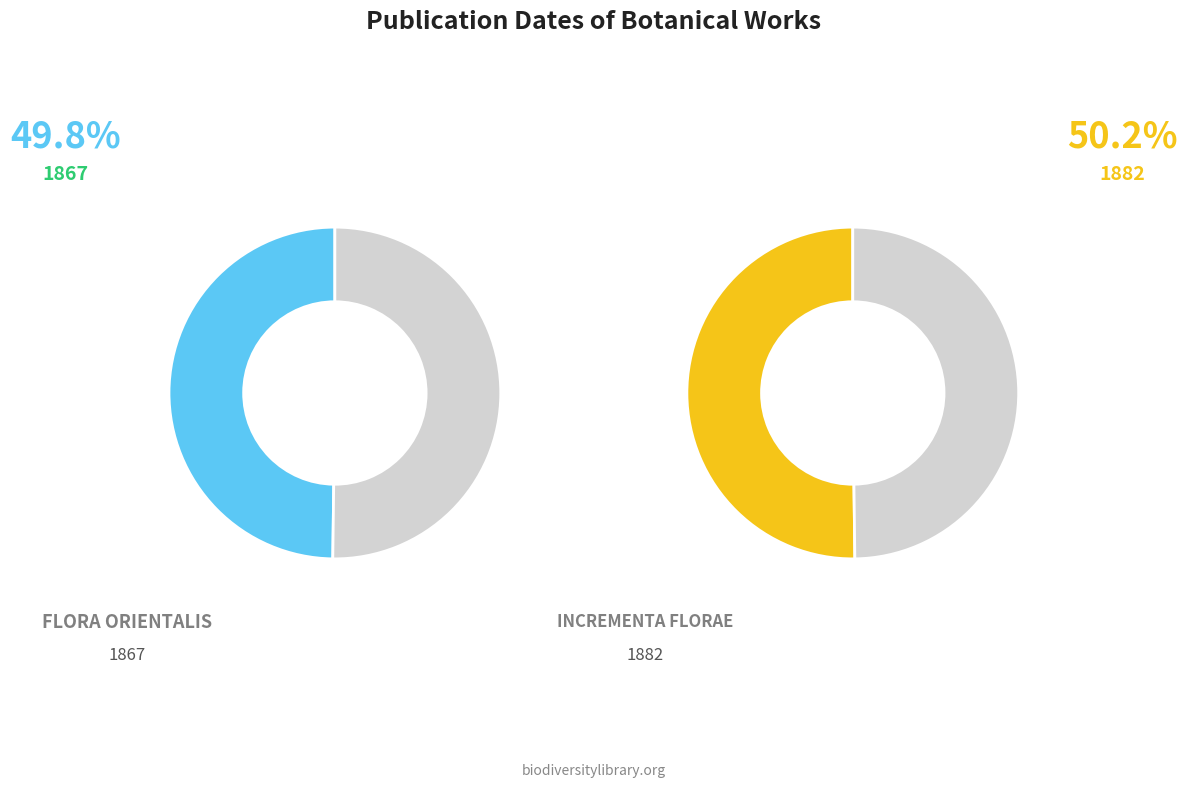

What is the ratio of the value at Incrementa florae to the value at Flora Orientalis?

1.0